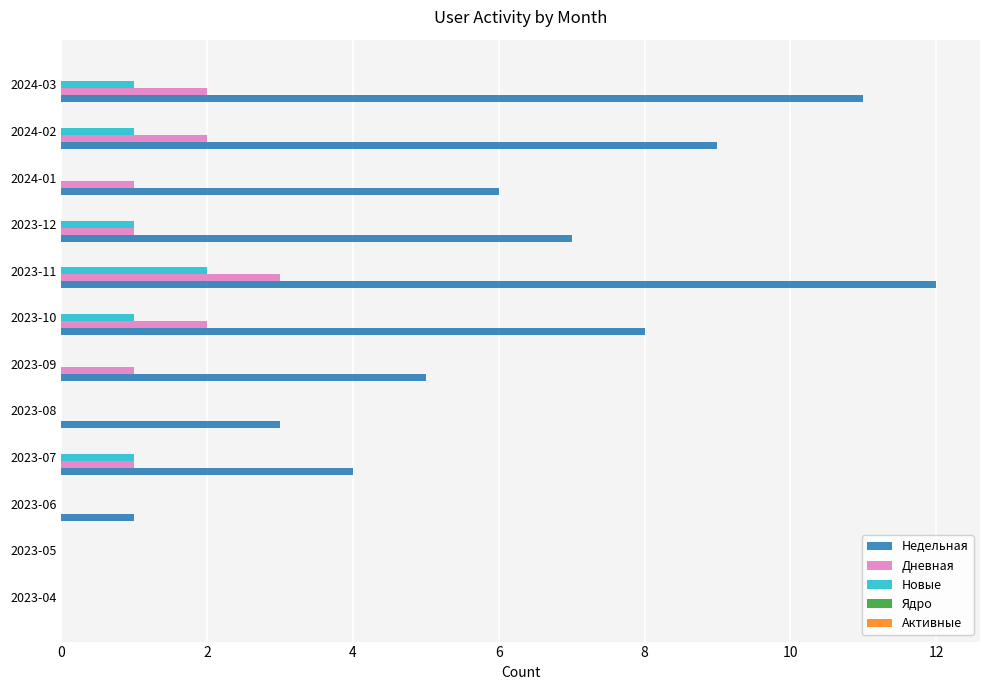

How many Новые values are between 0 and 1?

11